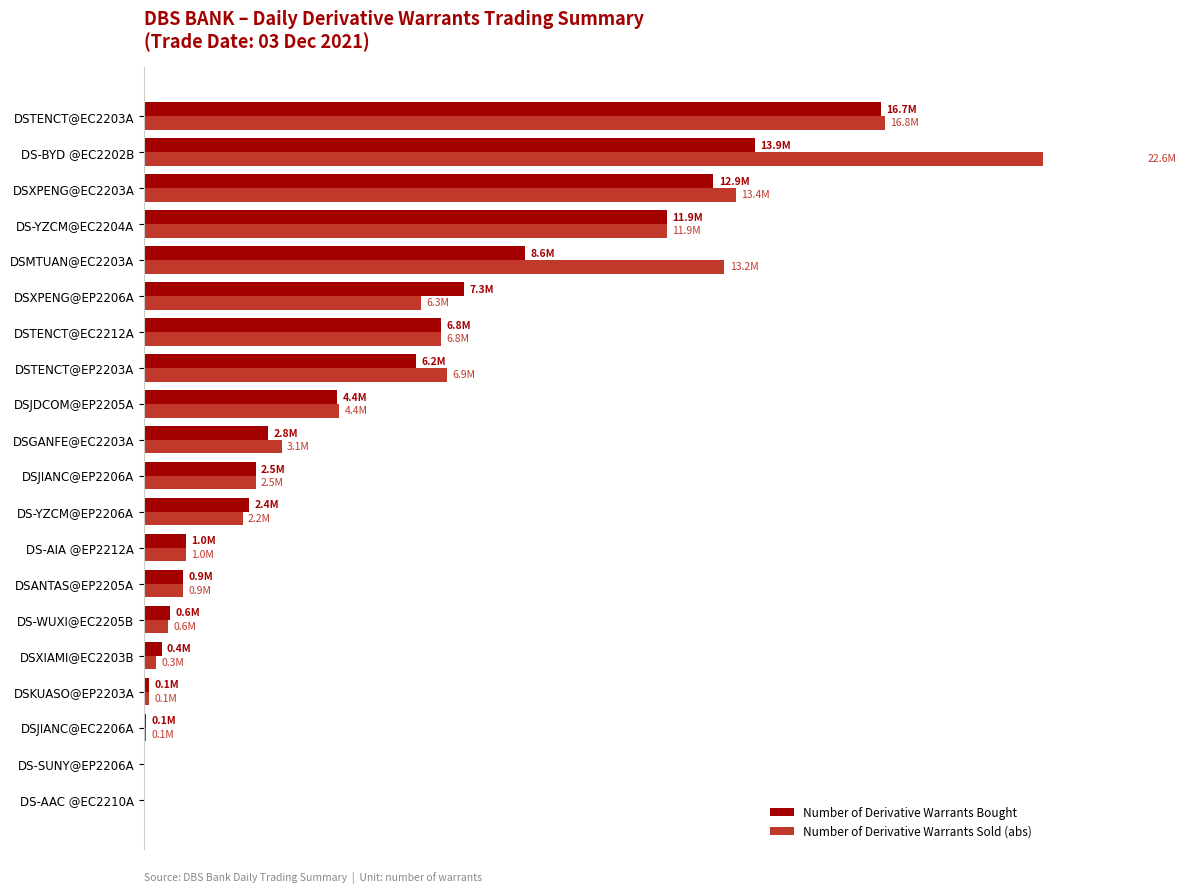

What is the difference between the maximum and minimum values in the Number of Derivative Warrants Sold (abs) series?

22650000